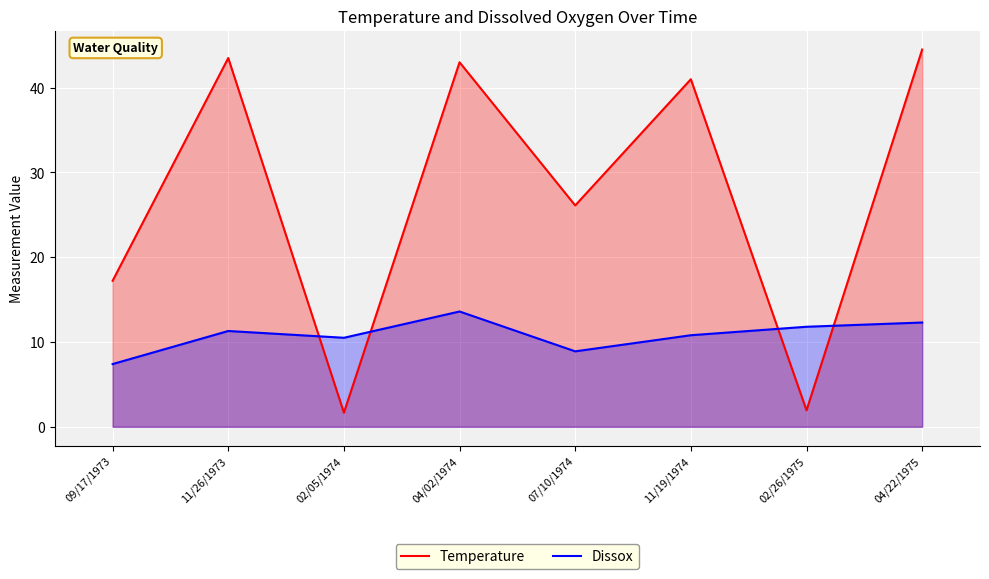

Does the chart display data point markers on the line(s)?

No